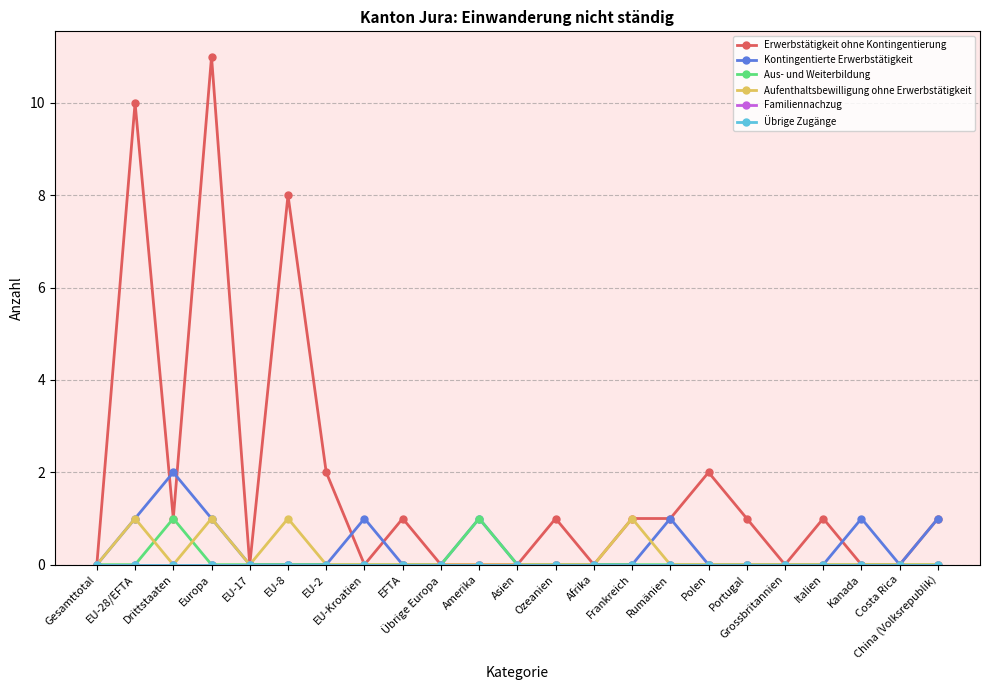

True or false: Aus- und Weiterbildung has a value of 1 at China (Volksrepublik).

False